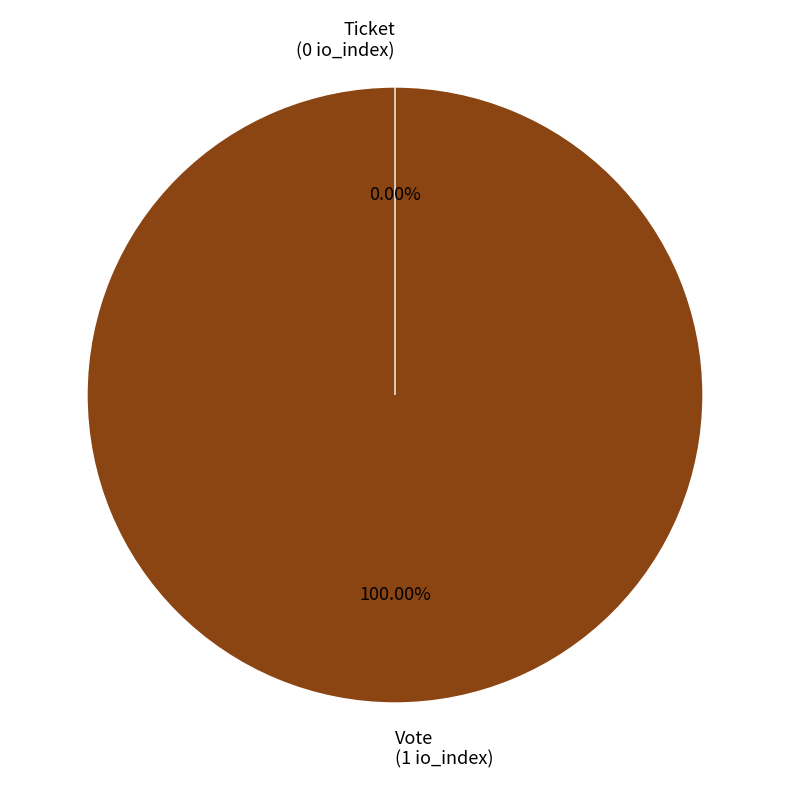

Rank the categories by value from lowest to highest.

Ticket, Vote